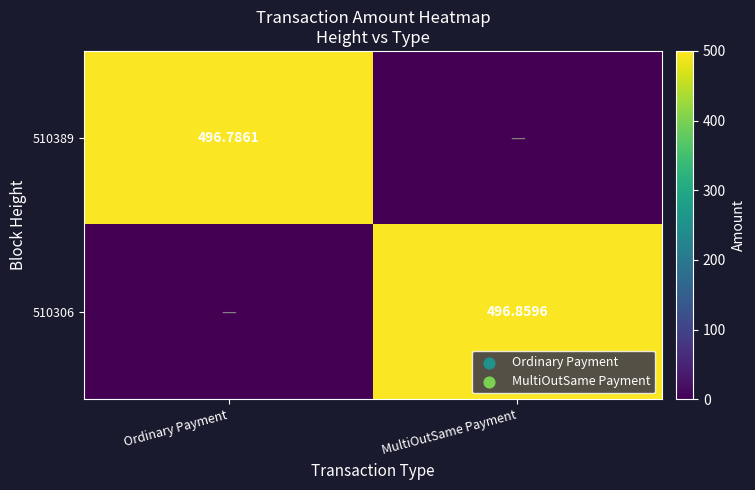

At which category is the sum across all series the highest?

MultiOutSame Payment